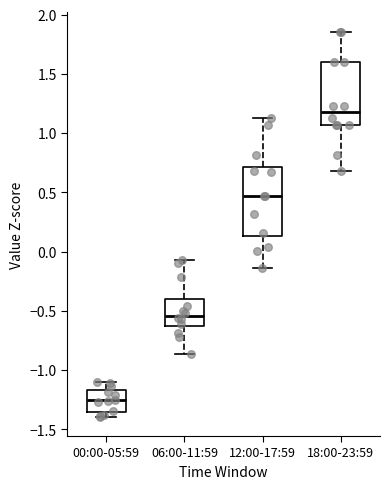

Which box has the lowest median line?

00:00-05:59